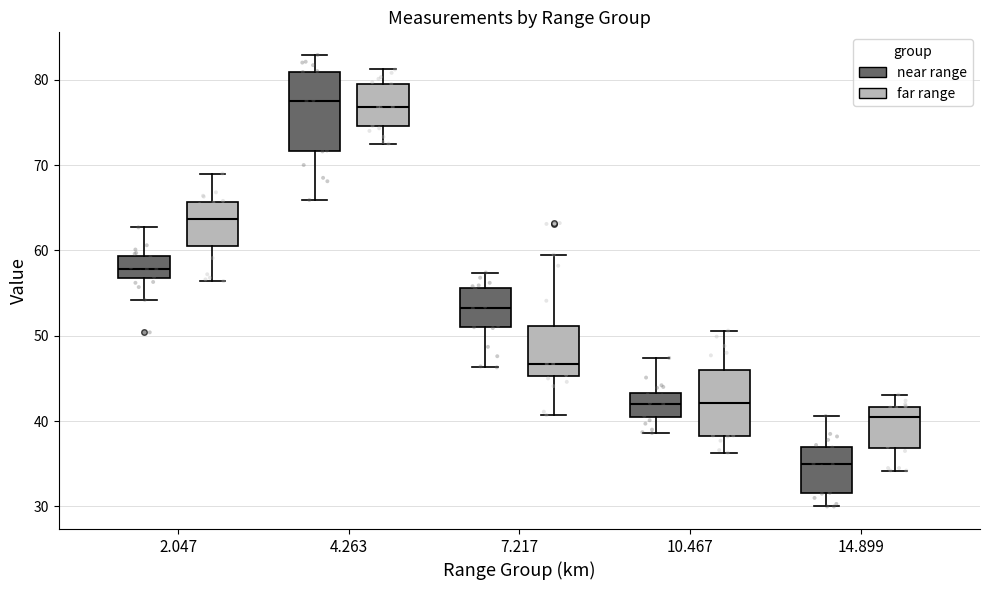

Reading left to right, transcribe this box plot: for each box, give where its median line is, the range the box spans, and where its two whiskers end, as read against the y-axis. The values are not printed on the chart, so give them approximately, as read against the axis.

2.047 (near range): median 58, box 57 to 59, whiskers 54 to 63
2.047 (far range): median 64, box 61 to 66, whiskers 56 to 69
4.263 (near range): median 78, box 72 to 81, whiskers 66 to 83
4.263 (far range): median 77, box 75 to 80, whiskers 73 to 81
7.217 (near range): median 53, box 51 to 56, whiskers 46 to 57
7.217 (far range): median 47, box 45 to 51, whiskers 41 to 60
10.467 (near range): median 42, box 40 to 43, whiskers 39 to 47
10.467 (far range): median 42, box 38 to 46, whiskers 36 to 51
14.899 (near range): median 35, box 32 to 37, whiskers 30 to 41
14.899 (far range): median 40, box 37 to 42, whiskers 34 to 43